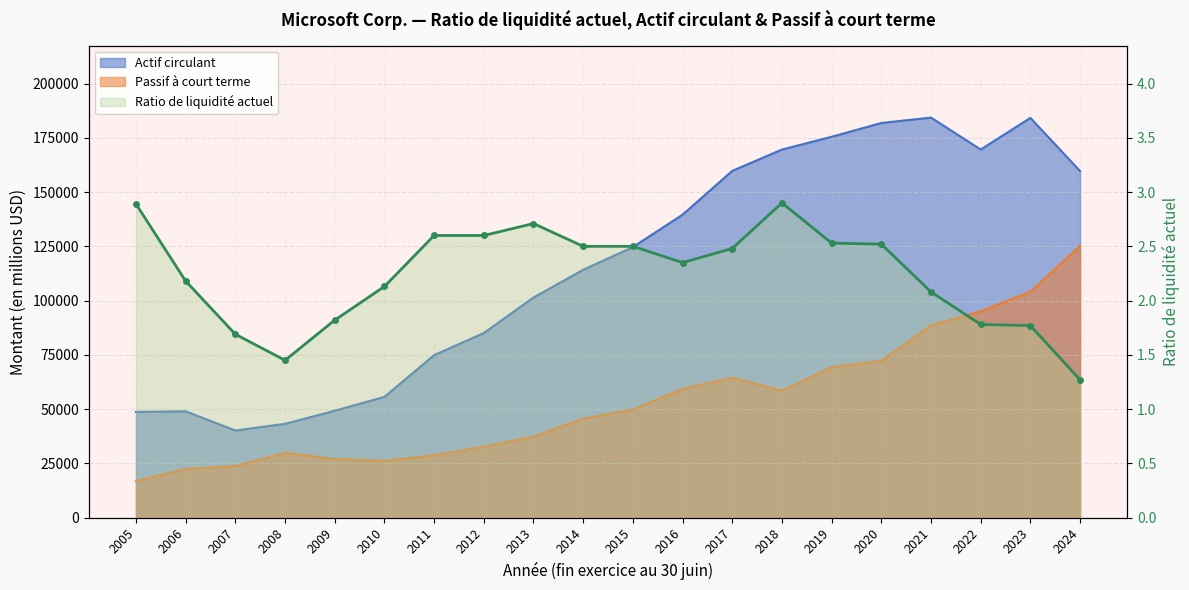

Reading right to left, extract all data points from this chart.

Actif circulant: 159734.0	184257.0	169684.0	184406.0	181915.0	175552.0	169662.0	159851.0	139660.0	124712.0	114246.0	101466.0	85084.0	74918.0	55676.0	49280.0	43242.0	40168.0	49010.0	48737.0
Passif à court terme: 125286.0	104149.0	95082.0	88657.0	72310.0	69420.0	58488.0	64527.0	59357.0	49858.0	45625.0	37417.0	32688.0	28774.0	26147.0	27034.0	29886.0	23754.0	22442.0	16877.0
Ratio de liquidité actuel: 1.3	1.8	1.8	2.1	2.5	2.5	2.9	2.5	2.4	2.5	2.5	2.7	2.6	2.6	2.1	1.8	1.4	1.7	2.2	2.9